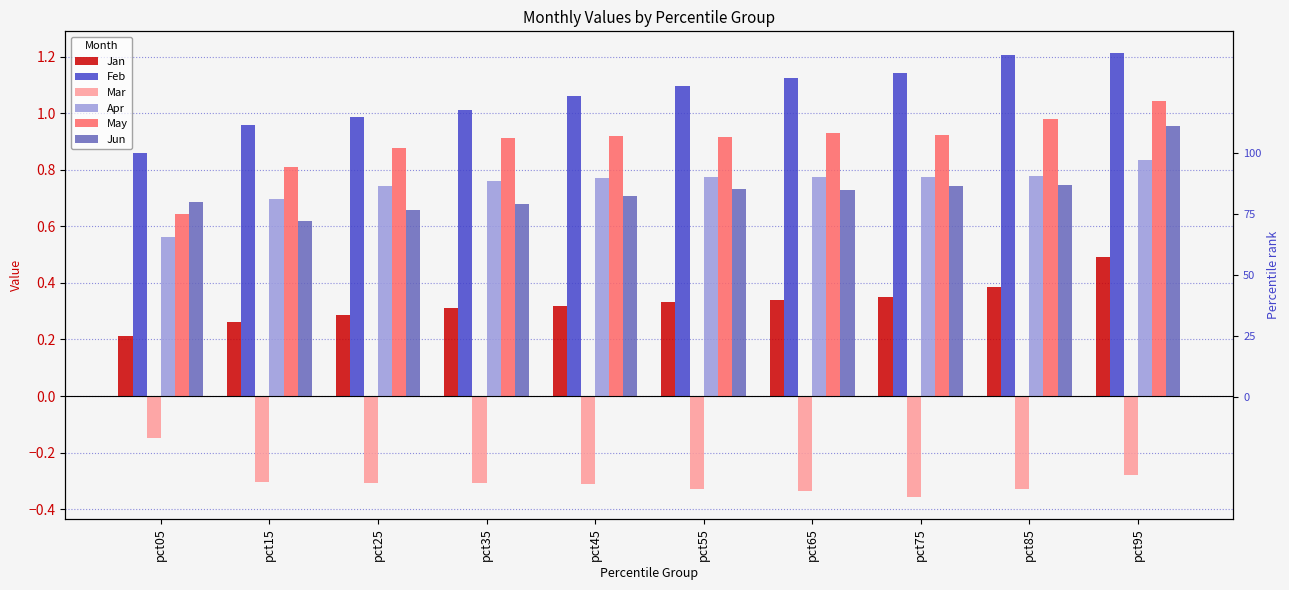

Is it true that May equals 0.4 at pct15?

False